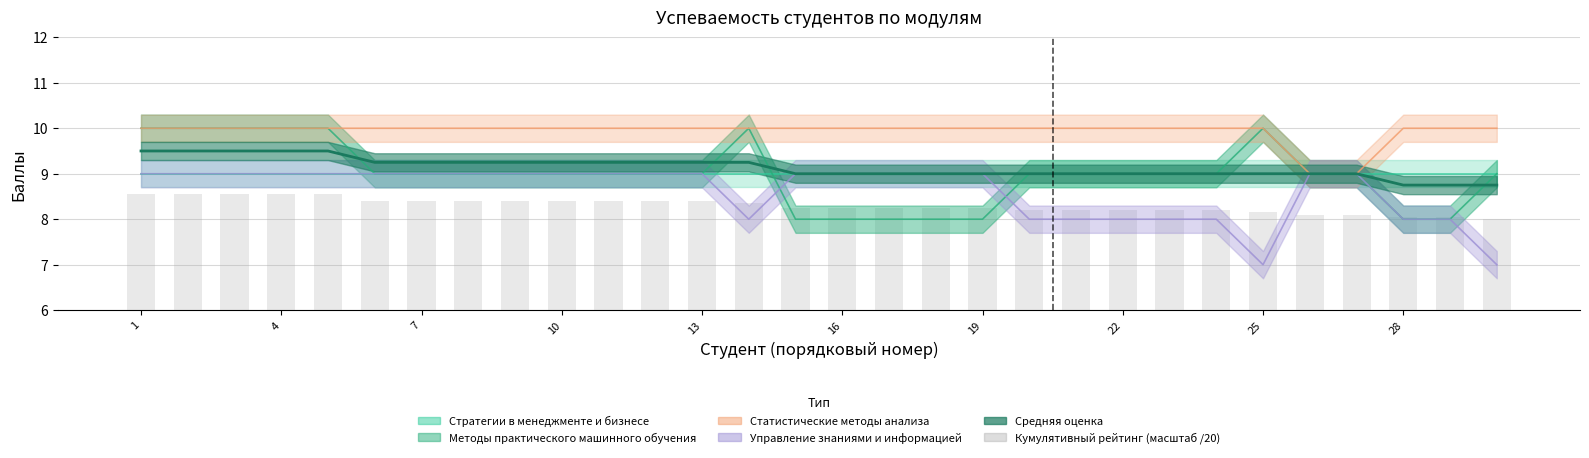

How many values exceed 8?

29